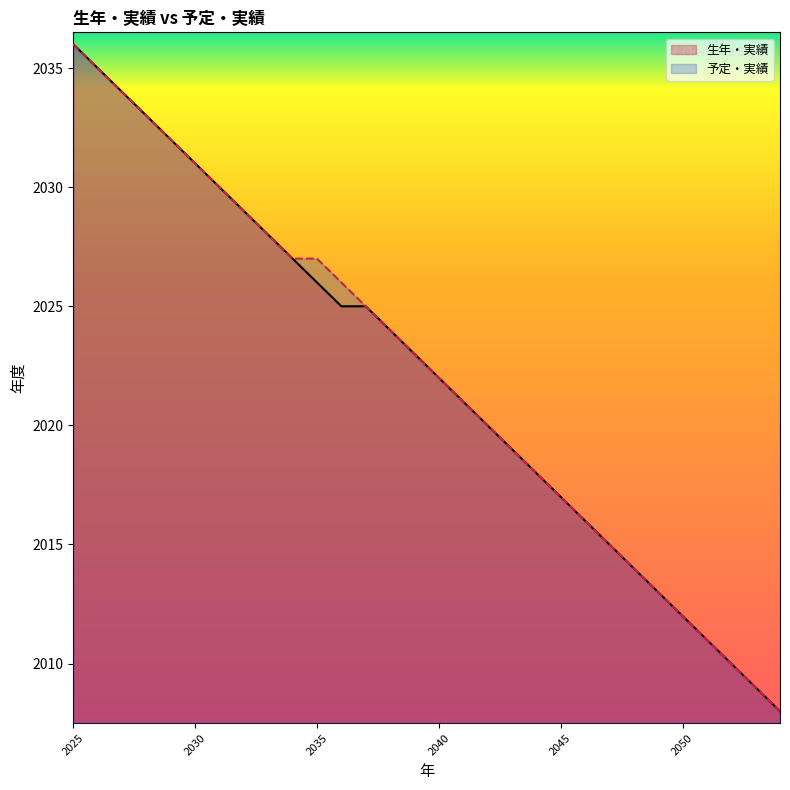

True or false: 生年・実績 has more than 1 interior local peaks.

False